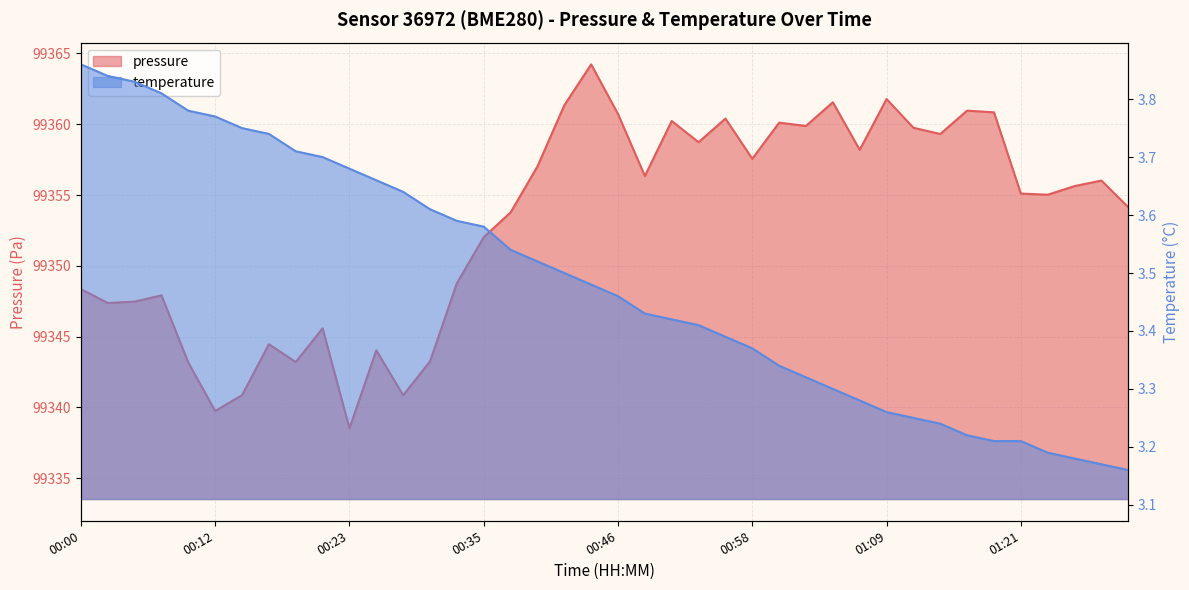

Is it true that temperature equals 3.2 at 01:28?

True